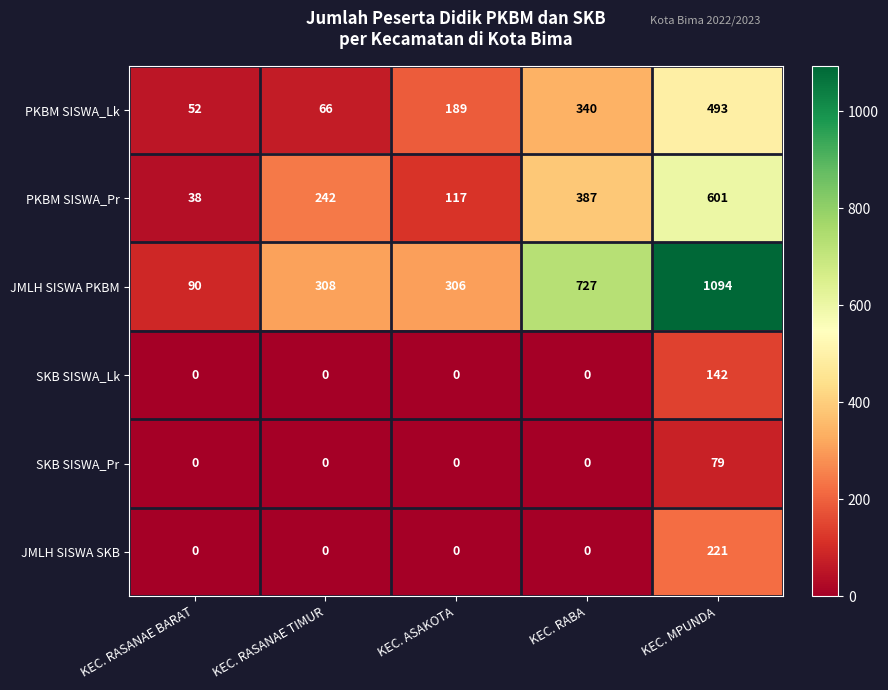

What is the spread (max minus min) of values at KEC. MPUNDA?

1015